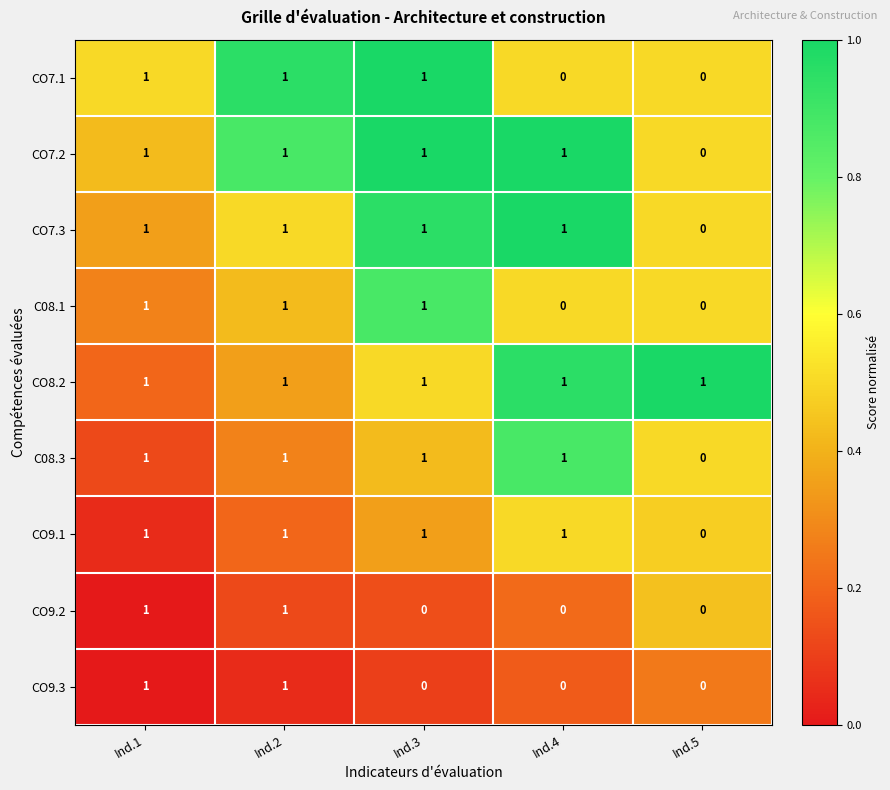

Count the C08.1 values in the range 0 to 1.

5